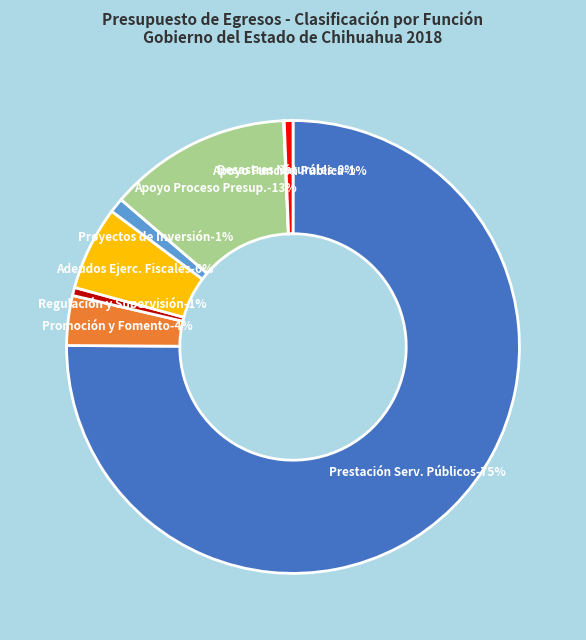

What is the majority slice?

PRESTACIÓN DE SERVICIOS PÚBLICOS